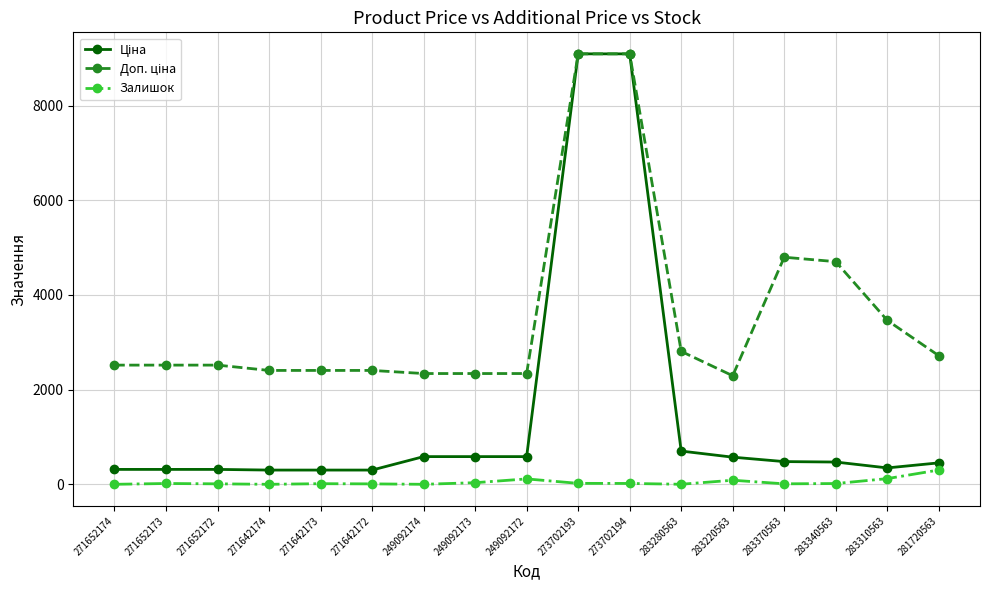

What is the spread (max minus min) of values at 249092174?

2339.7